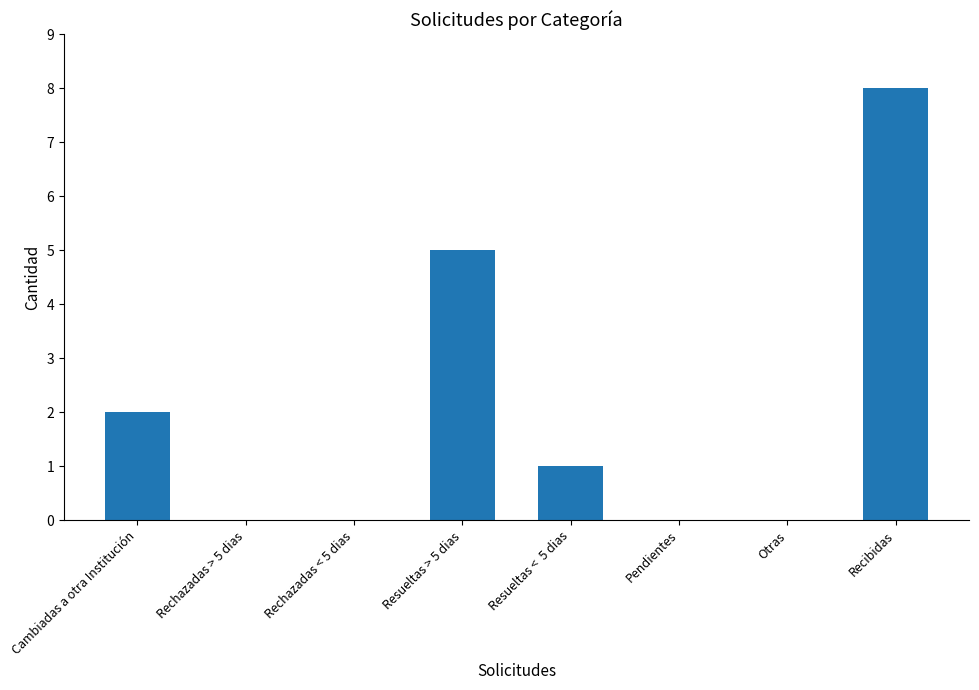

Reading left to right, what are all the values shown in this chart?

Cambiadas a otra Institución=2	Rechazadas > 5 dias=0	Rechazadas < 5 dias=0	Resueltas > 5 dias=5	Resueltas <  5 dias=1	Pendientes=0	Otras=0	Recibidas=8